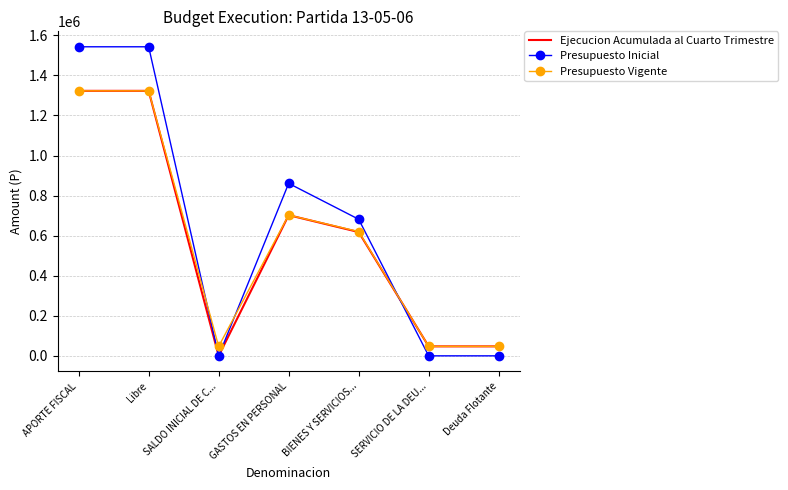

What is the difference between the Ejecucion Acumulada al Cuarto Trimestre values at GASTOS EN PERSONAL and SERVICIO DE LA DEU...?

655057